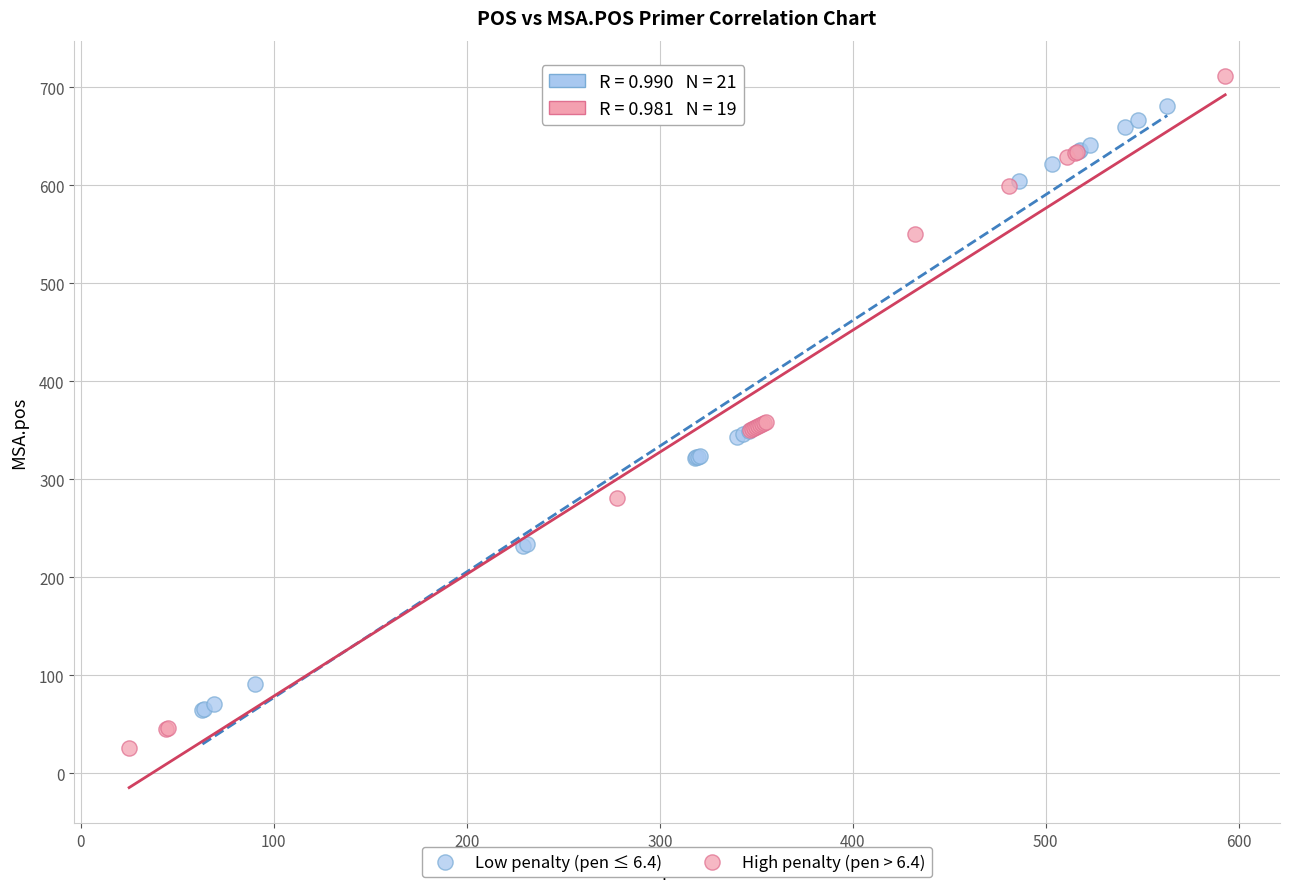

Which series contains the lowest Y value?

High penalty (pen > 6.4)